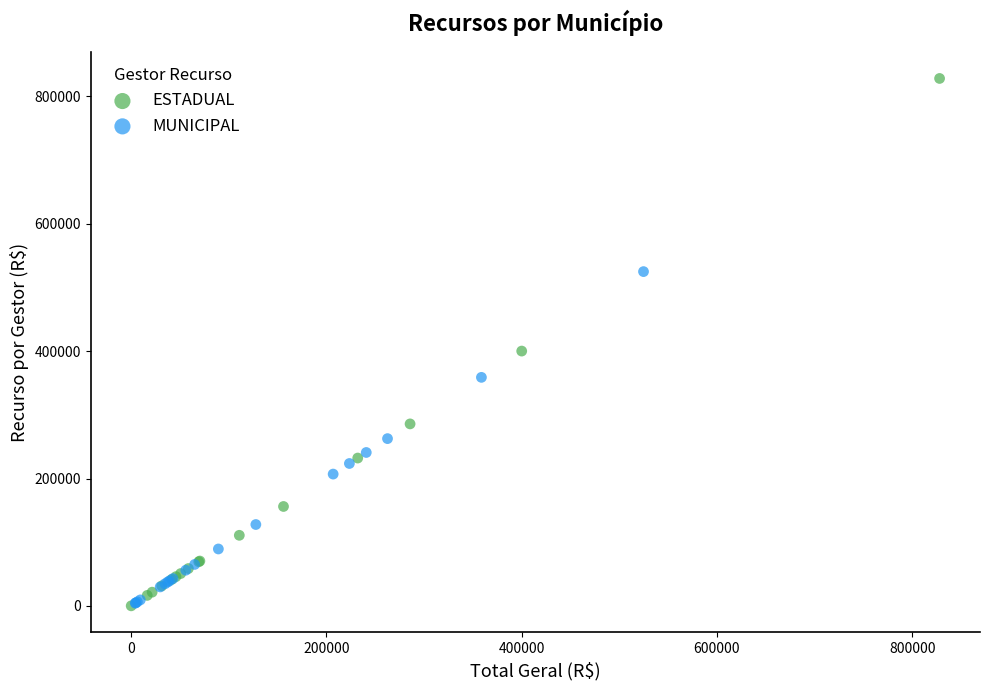

Which series has the largest Y range (max minus min)?

ESTADUAL